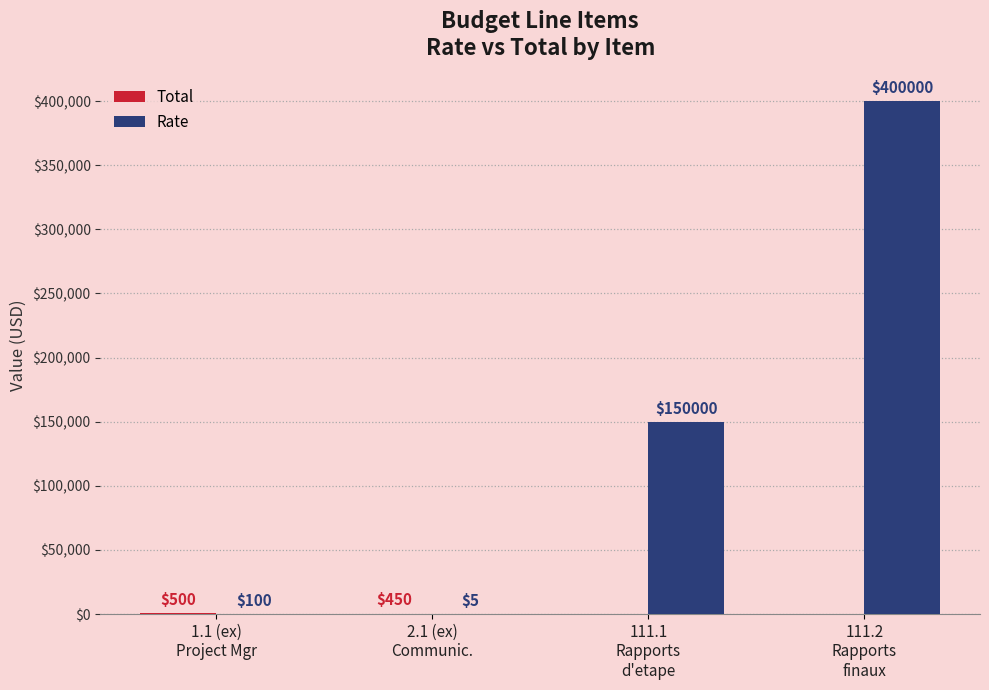

What is the total value across all series at 2.1 (ex)
Communic.?

455